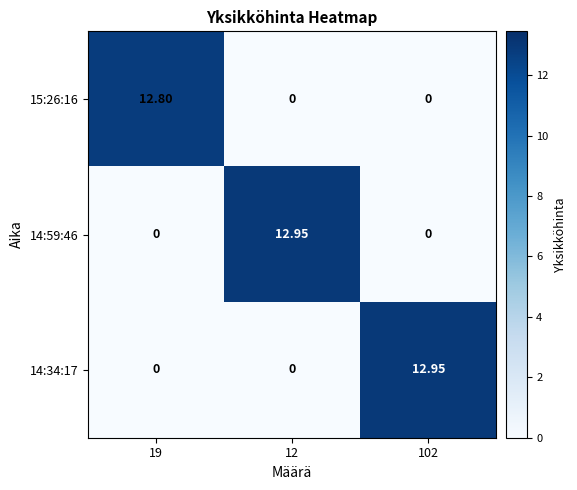

Reading left to right, list all the values displayed in this chart.

15:26:16: 19=12.8	12=0.0	102=0.0
14:59:46: 19=0.0	12=12.9	102=0.0
14:34:17: 19=0.0	12=0.0	102=12.9